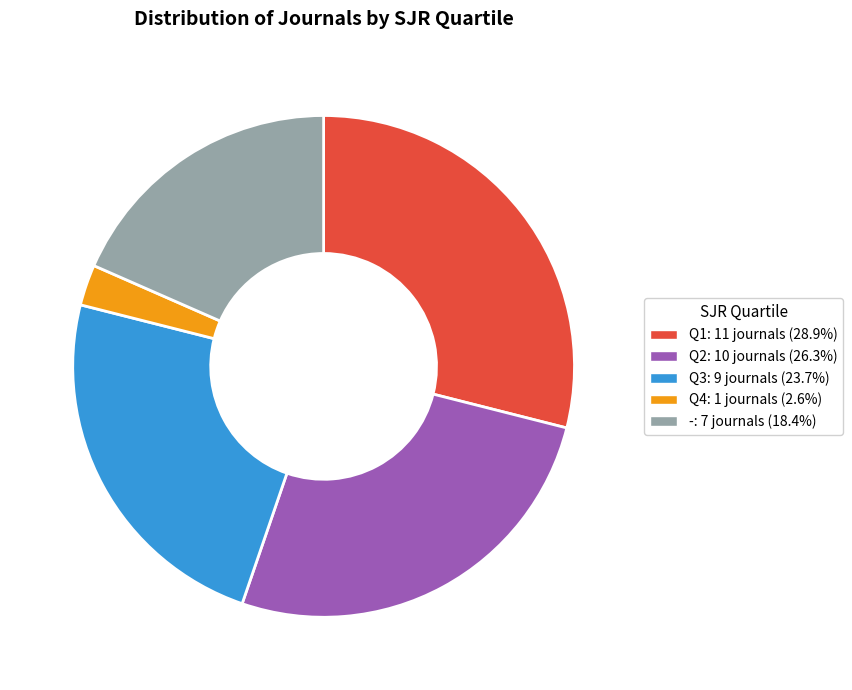

Rank the categories by value from highest to lowest.

Q1, Q2, Q3, -, Q4